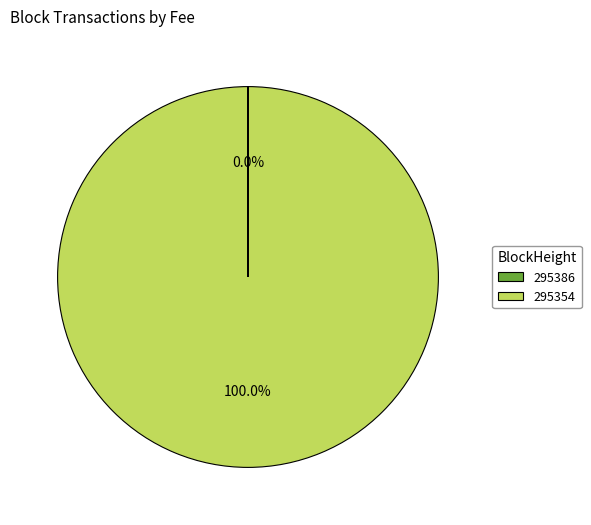

Is there any slice that represents more than half of the pie?

Yes